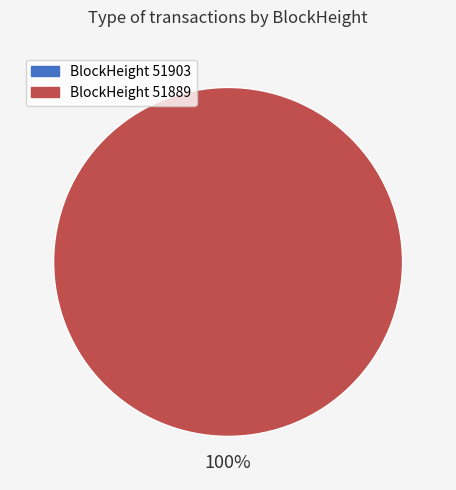

To the nearest percent, what is the average slice percentage?

50%